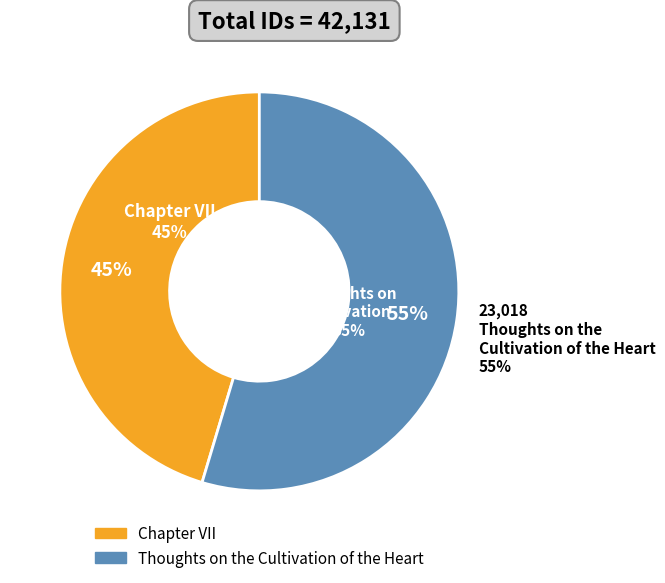

What is the largest slice in the pie chart?

Thoughts on the Cultivation of the Heart